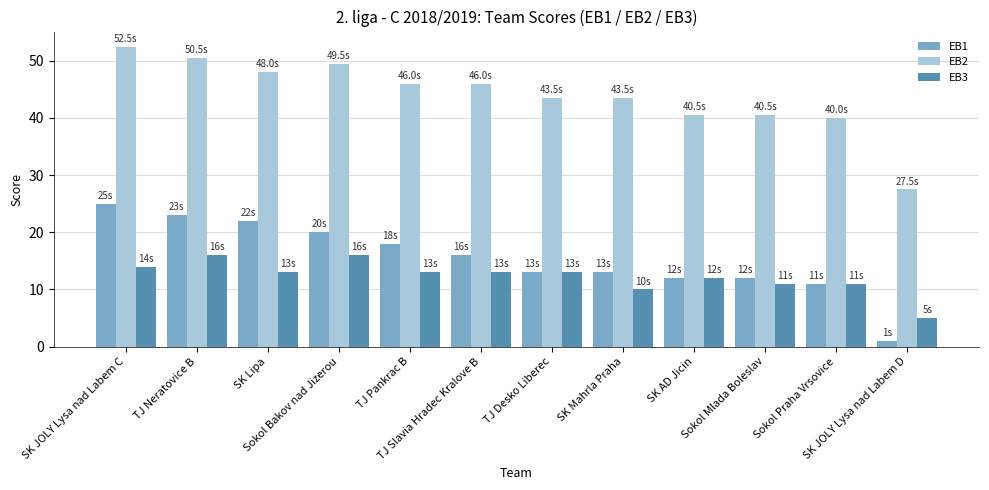

True or false: EB1 has a value of 3.0 at Sokol Praha Vrsovice.

False